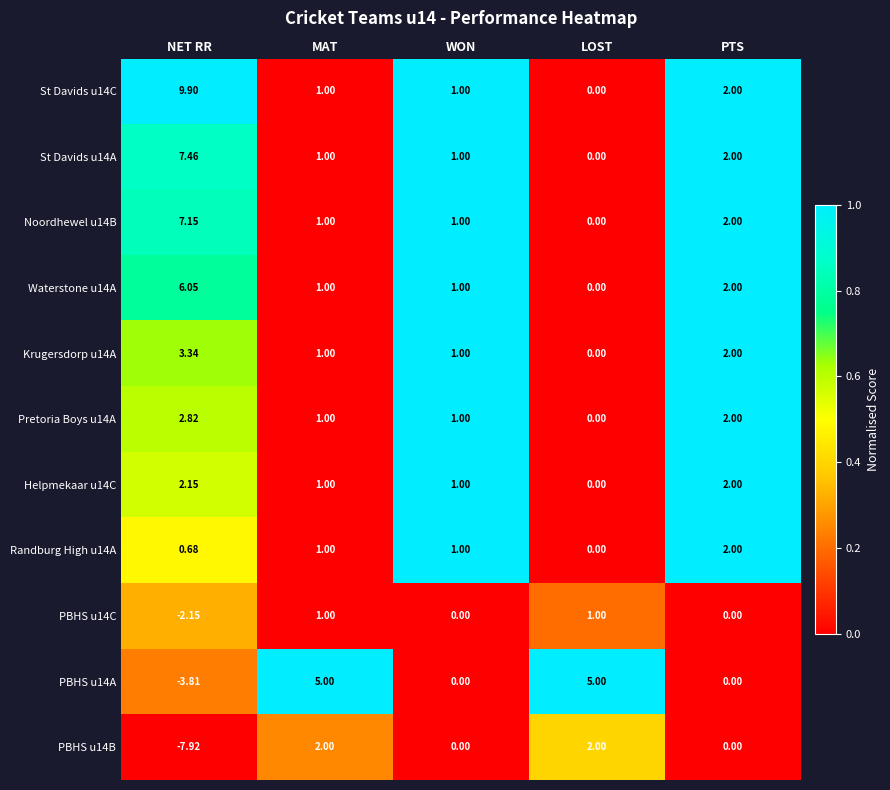

At which label does Krugersdorp u14A first exceed 1?

NET RR